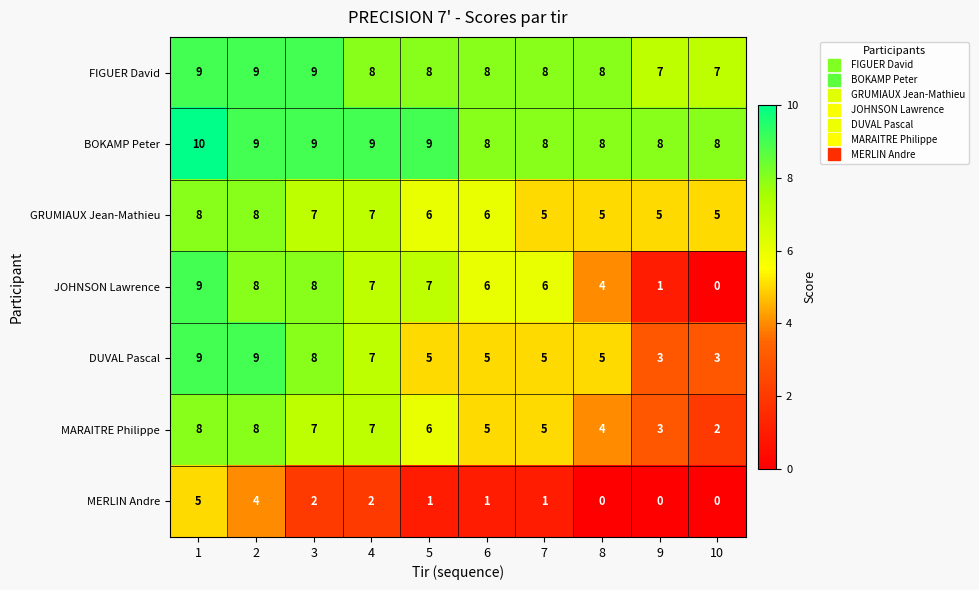

Count the number of categories in the chart.

10